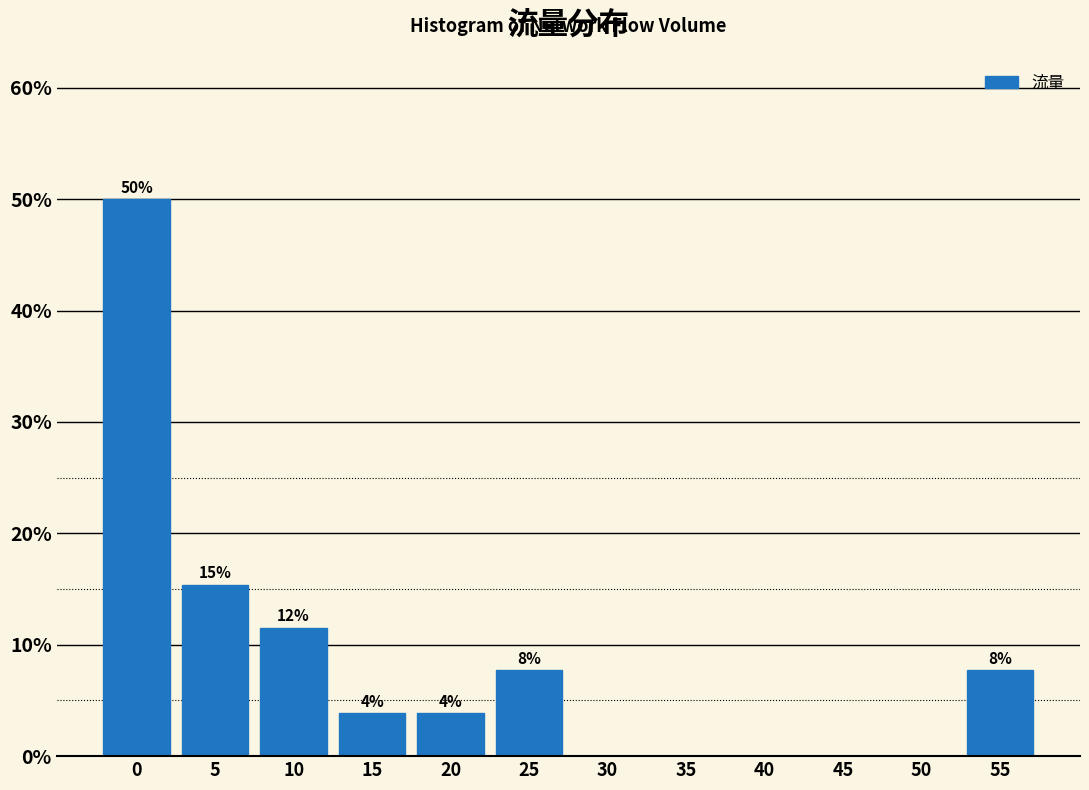

Are the bars horizontal?

No